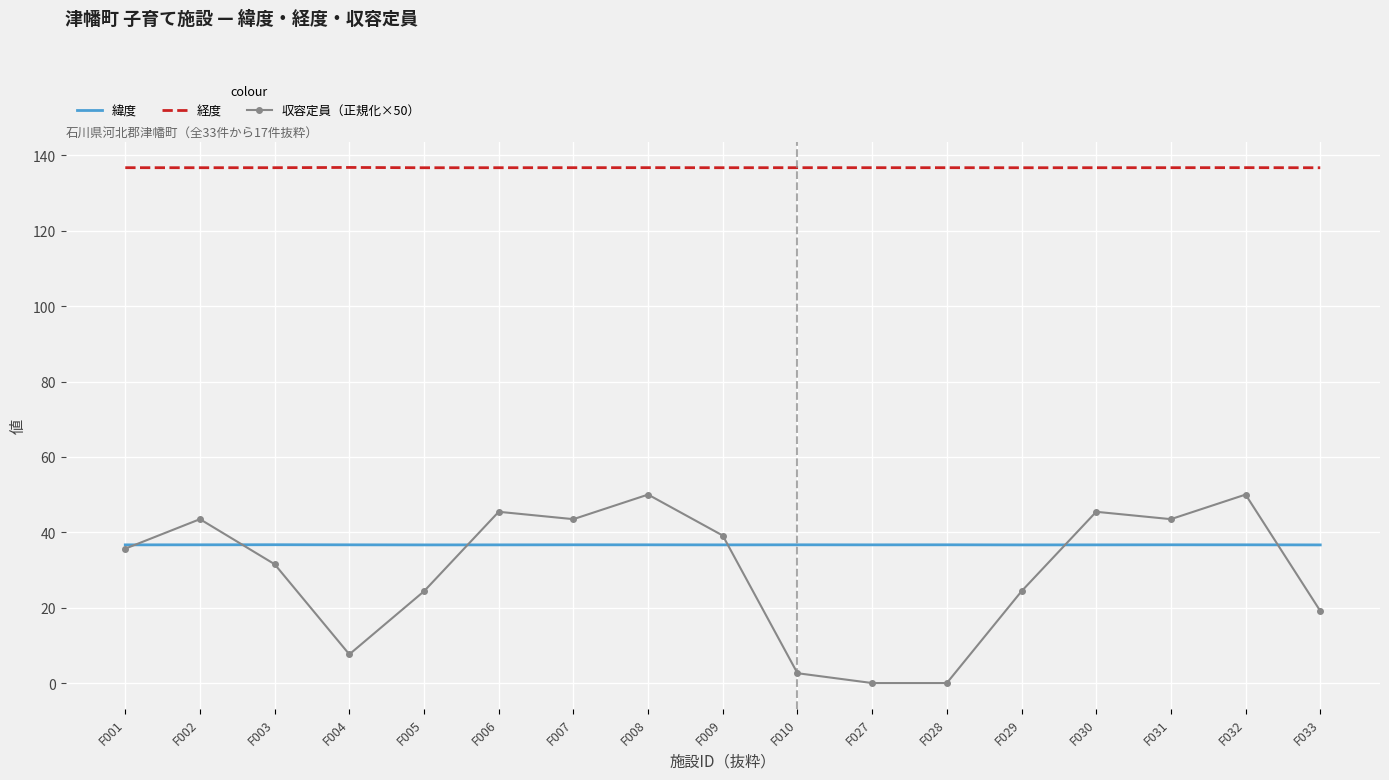

What is the spread (max minus min) of values at F006?

100.1